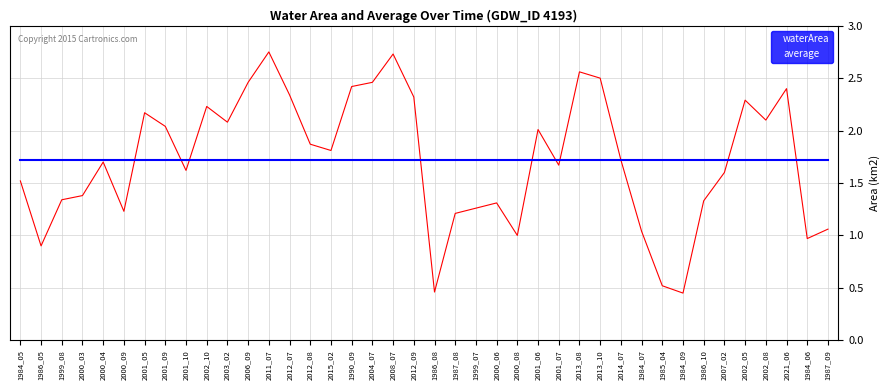

Does the chart have visible grid lines?

Yes